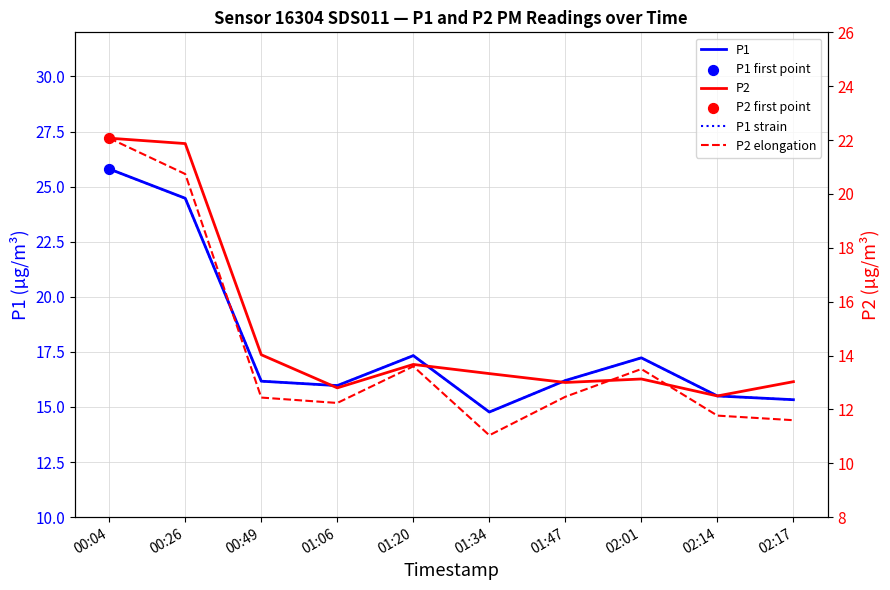

Is the value of P2 elongation at 02:17 greater than the value of P2 at 00:26?

No